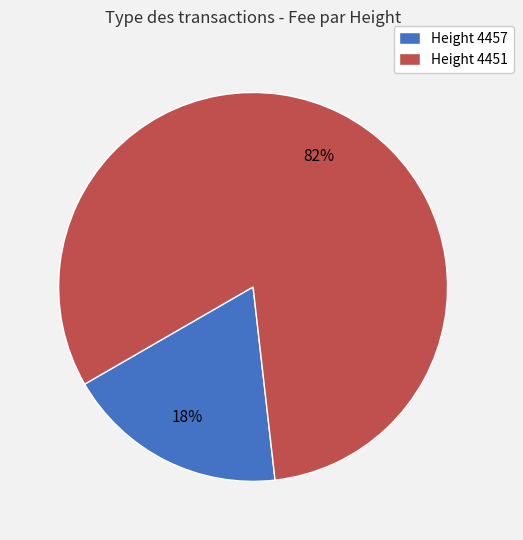

How many slices are in this pie chart?

2